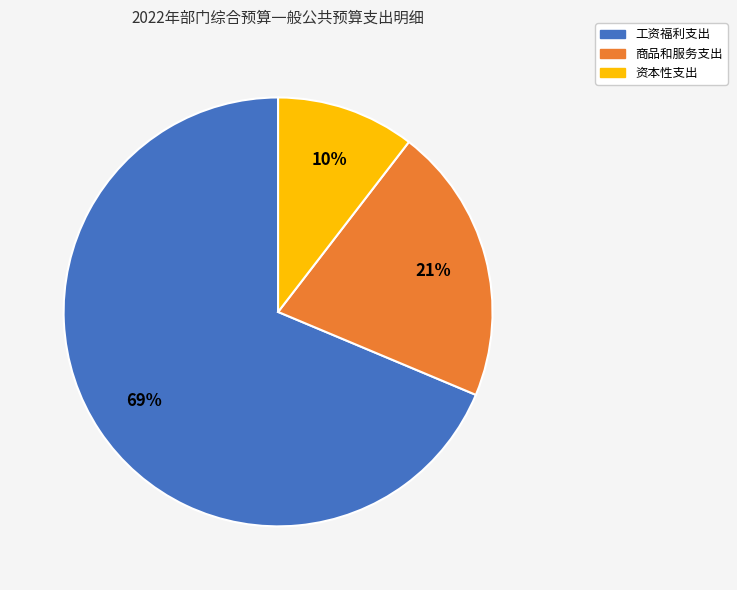

Which slice is the largest?

工资福利支出